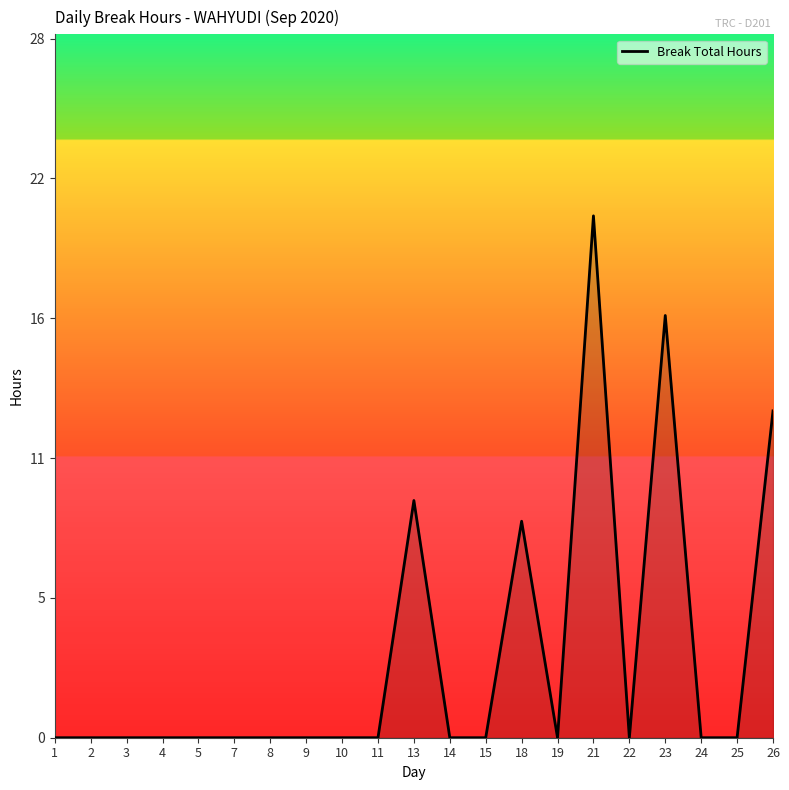

Does the chart have visible grid lines?

No